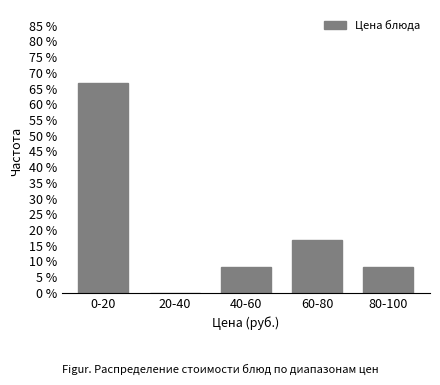

Reading left to right, what are all the values shown in this chart?

0-20=66.7	20-40=0.0	40-60=8.3	60-80=16.7	80-100=8.3